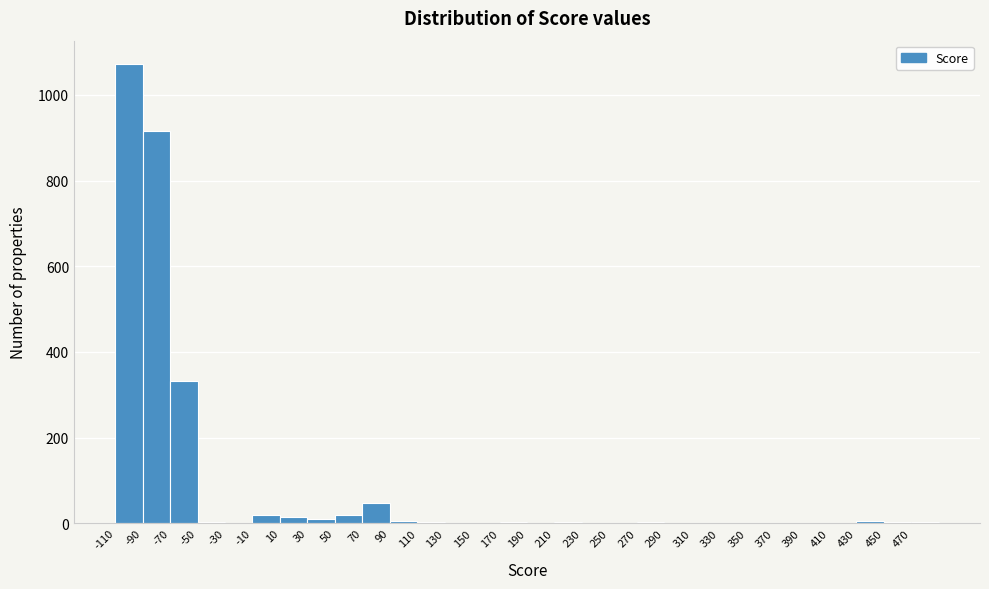

Reading left to right, list every bar in this chart as the range it spans on the x-axis followed by its height. The values are not printed on the chart, so give them approximately, as read against the axis.

-110 to -90: 1080
-90 to -70: 920
-70 to -50: 340
-50 to -30: under 20
-30 to -10: under 20
-10 to 10: under 20
10 to 30: under 20
30 to 50: under 20
50 to 70: under 20
70 to 90: 40
90 to 110: under 20
110 to 130: under 20
130 to 150: 0
150 to 170: 0
170 to 190: under 20
190 to 210: under 20
210 to 230: under 20
230 to 250: 0
250 to 270: 0
270 to 290: under 20
290 to 310: 0
310 to 330: 0
330 to 350: 0
350 to 370: 0
370 to 390: under 20
390 to 410: 0
410 to 430: 0
430 to 450: under 20
450 to 470: under 20
470 to 490: under 20